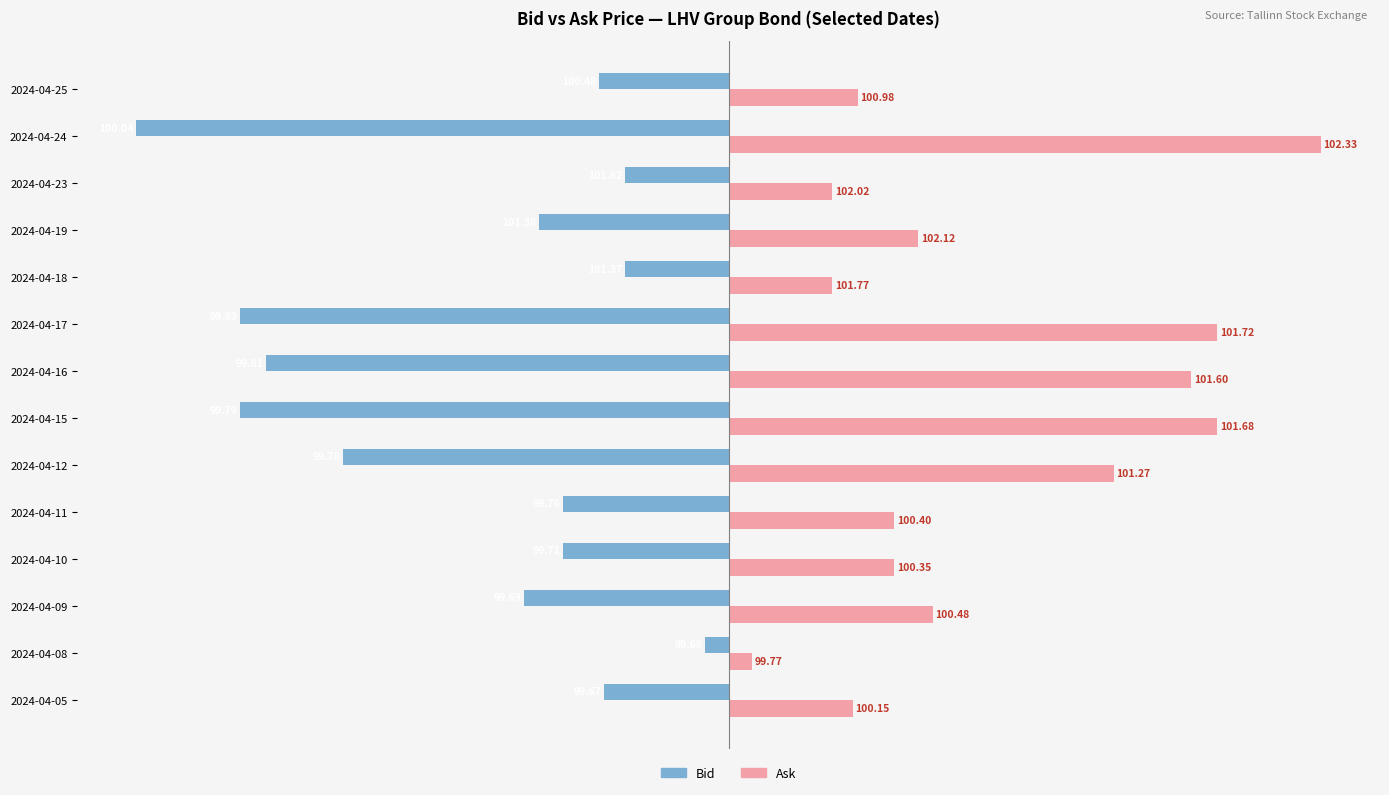

What are all the series names shown in the legend?

Bid, Ask